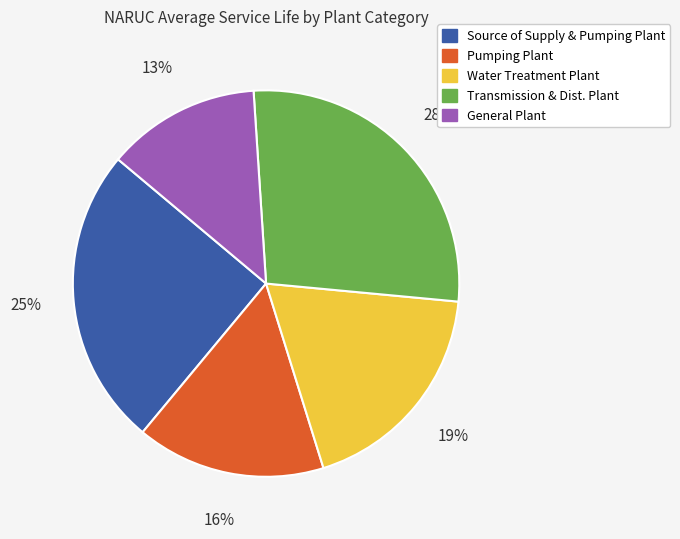

To the nearest percent, what is the combined percentage of General Plant and Water Treatment Plant?

32%